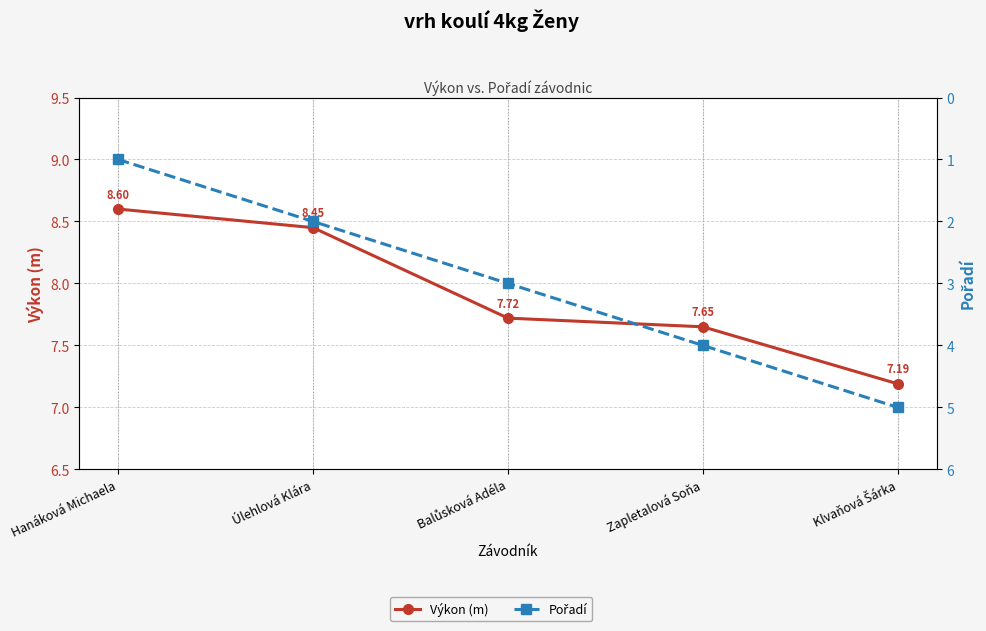

The Pořadí series shows 5.0 at Klvaňová Šárka. True or false?

True